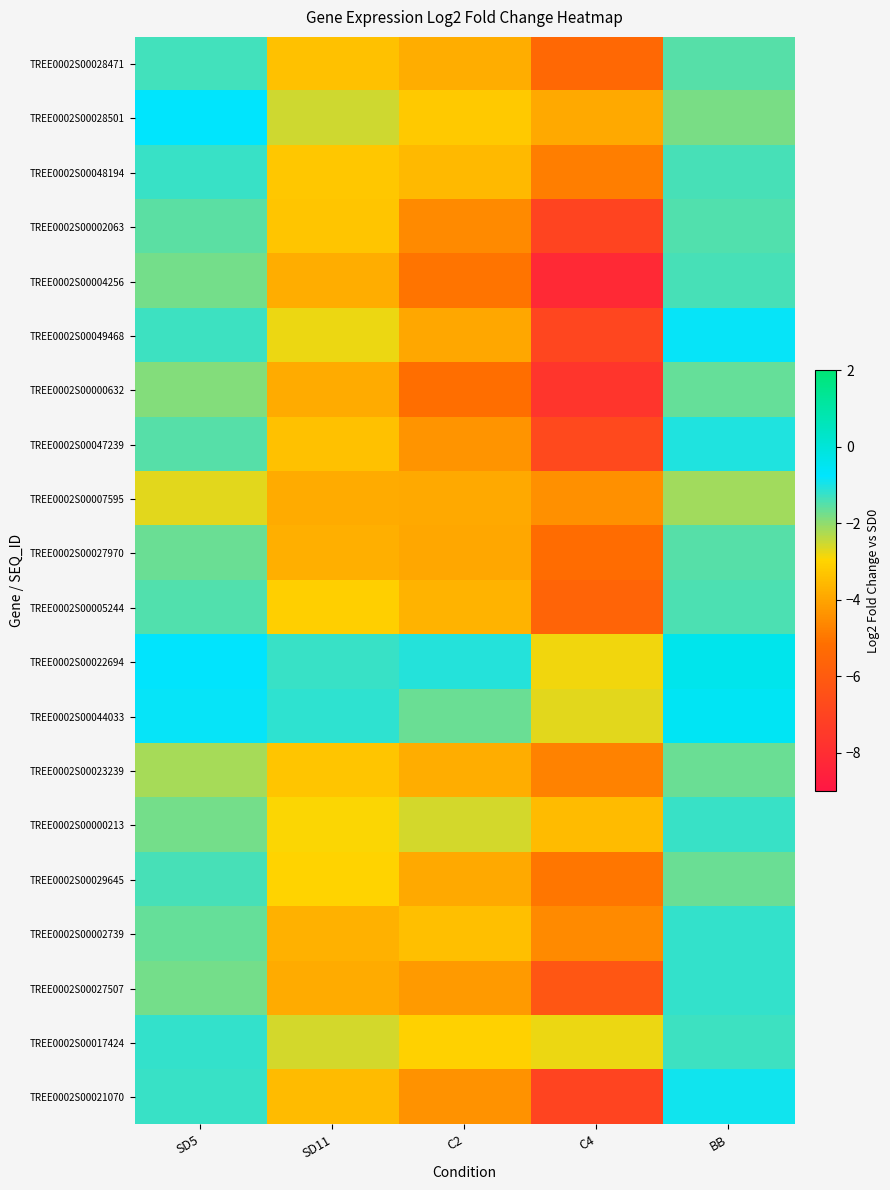

Reading left to right, extract all data points from this chart.

TREE0002S00028471: SD5=-1.3	SD11=-3.4	C2=-3.8	C4=-5.4	BB=-1.5
TREE0002S00028501: SD5=-0.7	SD11=-2.6	C2=-3.2	C4=-3.9	BB=-1.8
TREE0002S00048194: SD5=-1.2	SD11=-3.3	C2=-3.6	C4=-4.8	BB=-1.4
TREE0002S00002063: SD5=-1.6	SD11=-3.3	C2=-4.5	C4=-7.0	BB=-1.5
TREE0002S00004256: SD5=-1.8	SD11=-3.8	C2=-5.0	C4=-8.2	BB=-1.4
TREE0002S00049468: SD5=-1.3	SD11=-2.8	C2=-3.9	C4=-6.9	BB=-0.8
TREE0002S00000632: SD5=-1.9	SD11=-3.9	C2=-5.1	C4=-7.6	BB=-1.6
TREE0002S00047239: SD5=-1.5	SD11=-3.4	C2=-4.4	C4=-6.8	BB=-1.0
TREE0002S00007595: SD5=-2.7	SD11=-3.9	C2=-3.9	C4=-4.4	BB=-2.2
TREE0002S00027970: SD5=-1.7	SD11=-3.8	C2=-4.0	C4=-5.2	BB=-1.5
TREE0002S00005244: SD5=-1.5	SD11=-3.1	C2=-3.7	C4=-5.6	BB=-1.4
TREE0002S00022694: SD5=-0.8	SD11=-1.2	C2=-1.1	C4=-2.8	BB=-0.4
TREE0002S00044033: SD5=-0.8	SD11=-1.2	C2=-1.7	C4=-2.7	BB=-0.6
TREE0002S00023239: SD5=-2.2	SD11=-3.3	C2=-3.8	C4=-4.7	BB=-1.7
TREE0002S00000213: SD5=-1.8	SD11=-2.9	C2=-2.6	C4=-3.5	BB=-1.3
TREE0002S00029645: SD5=-1.4	SD11=-3.0	C2=-3.9	C4=-5.0	BB=-1.7
TREE0002S00002739: SD5=-1.6	SD11=-3.7	C2=-3.4	C4=-4.6	BB=-1.2
TREE0002S00027507: SD5=-1.8	SD11=-3.9	C2=-4.2	C4=-6.2	BB=-1.2
TREE0002S00017424: SD5=-1.2	SD11=-2.6	C2=-3.0	C4=-2.8	BB=-1.3
TREE0002S00021070: SD5=-1.2	SD11=-3.5	C2=-4.4	C4=-7.0	BB=-0.9